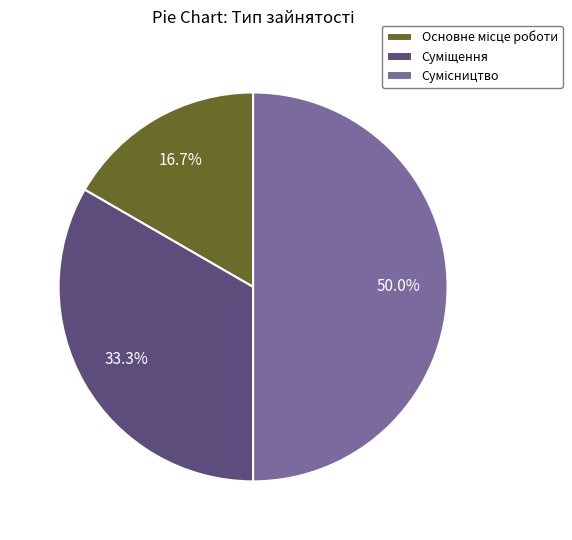

Is there any slice that represents more than half of the pie?

No